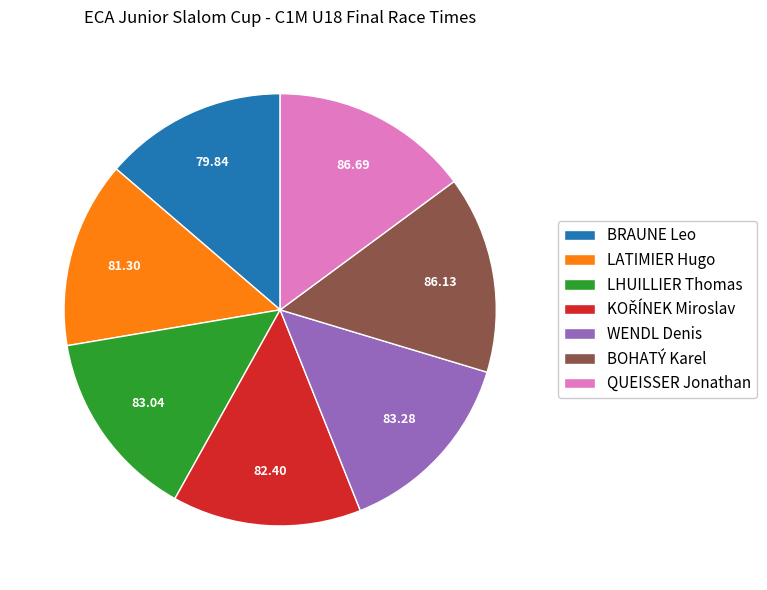

True or false: BRAUNE Leo accounts for 14% of the total.

True